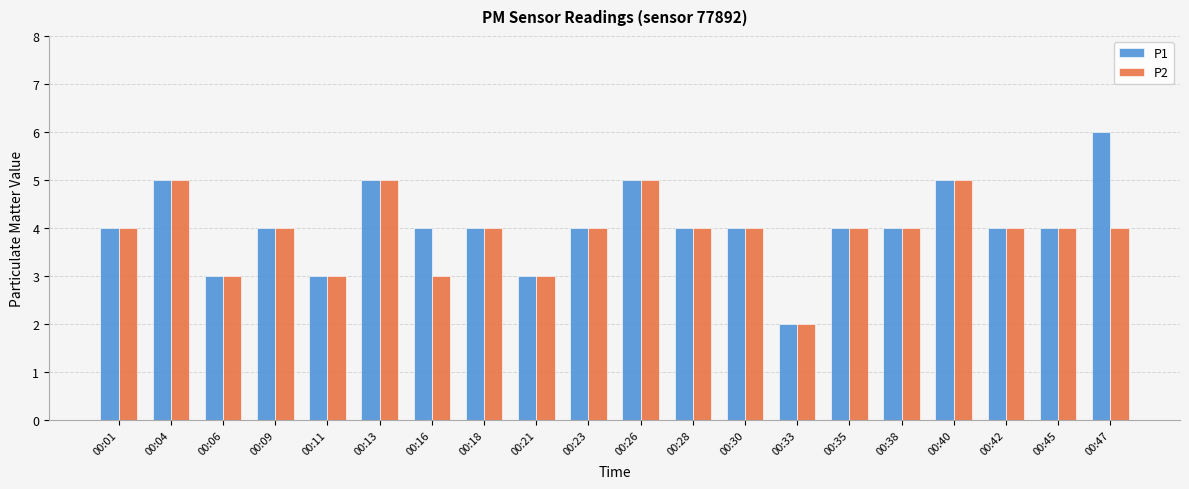

How many data points does each series have?

20